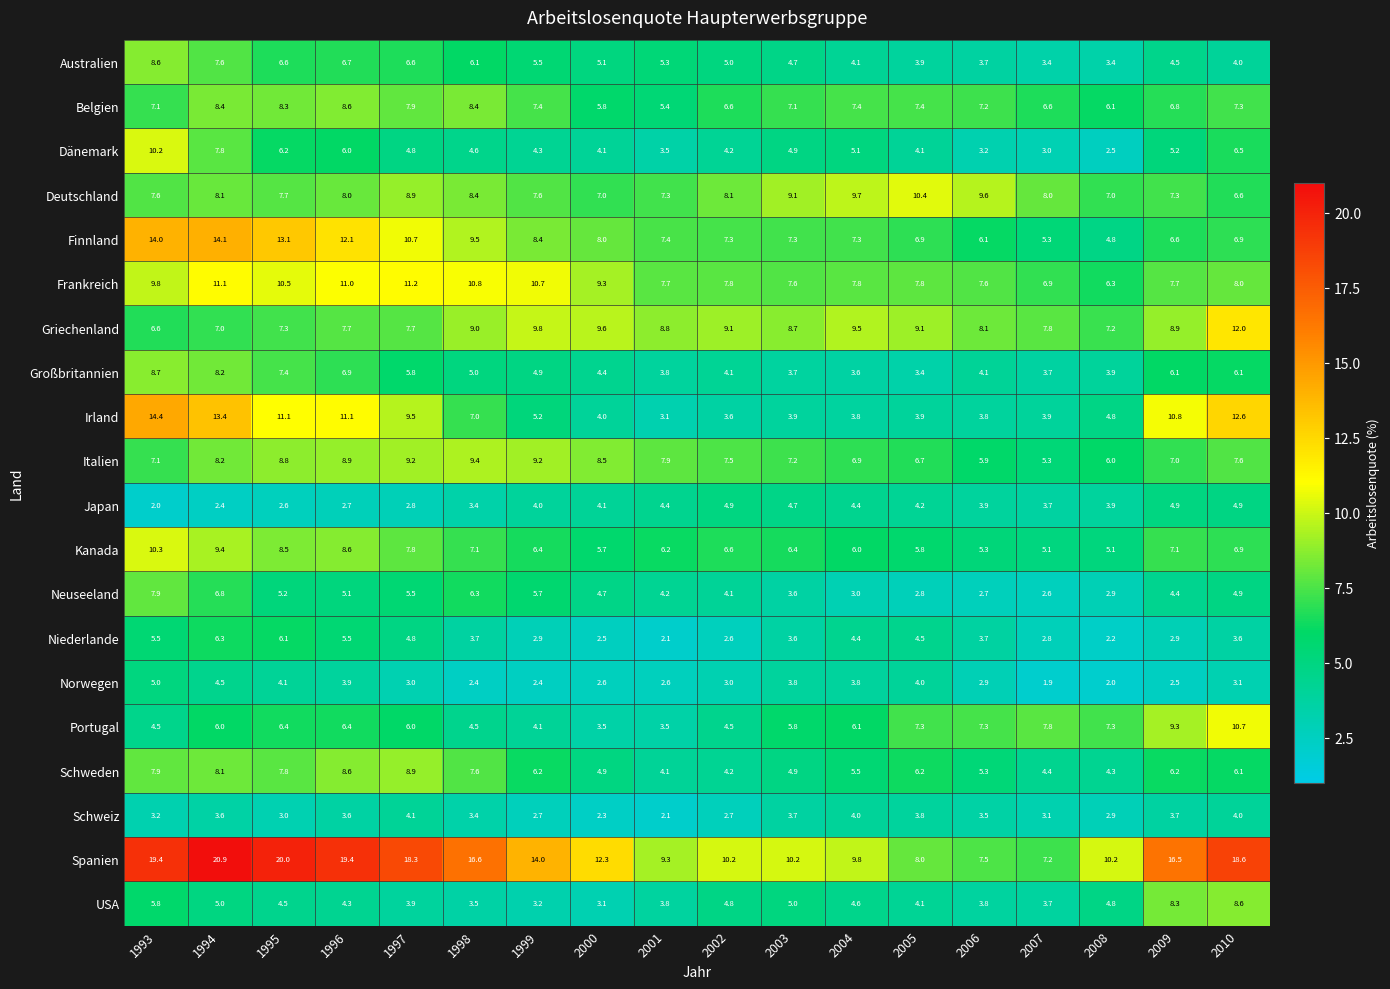

The value of Italien at 2005 is 6.7. True or false?

True